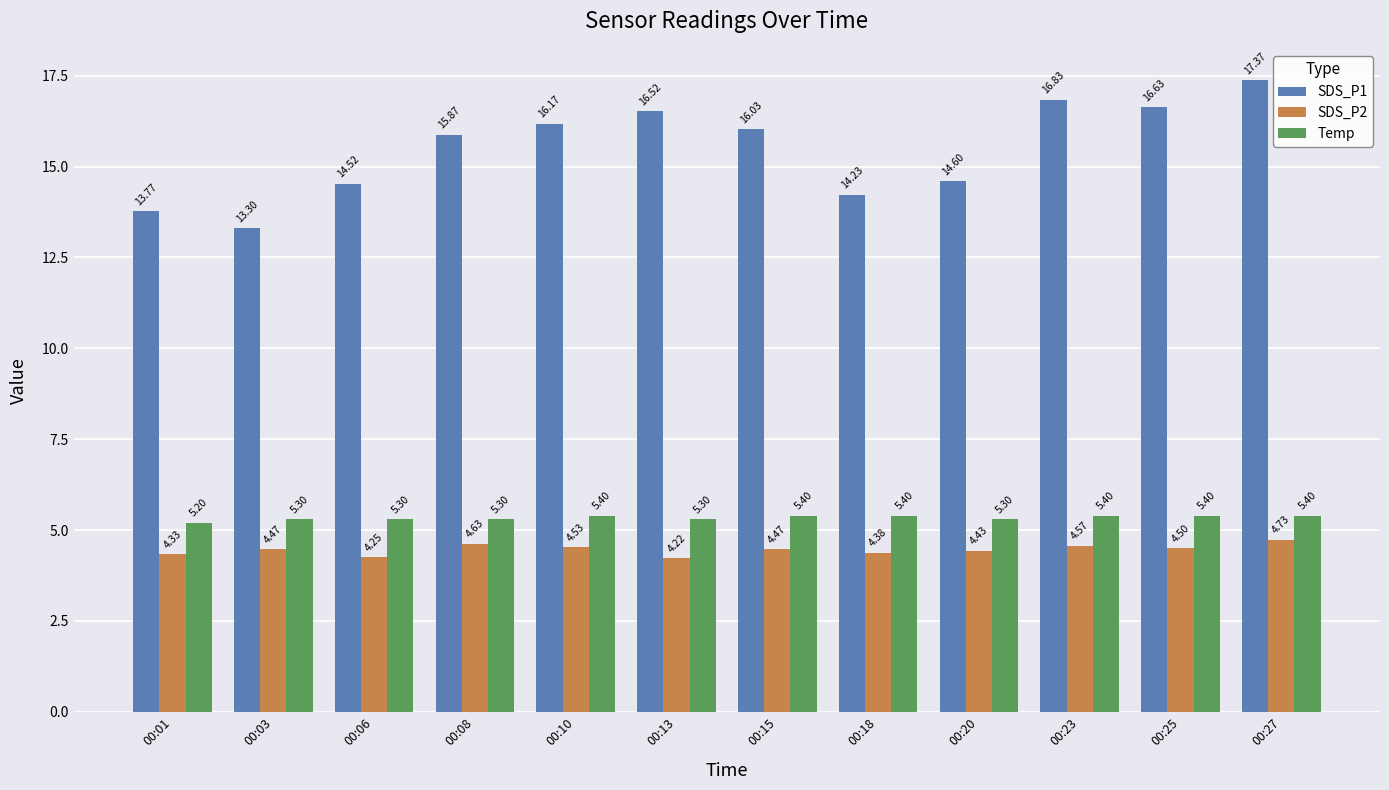

Between 00:08 and 00:10, which series saw the biggest shift?

SDS_P1